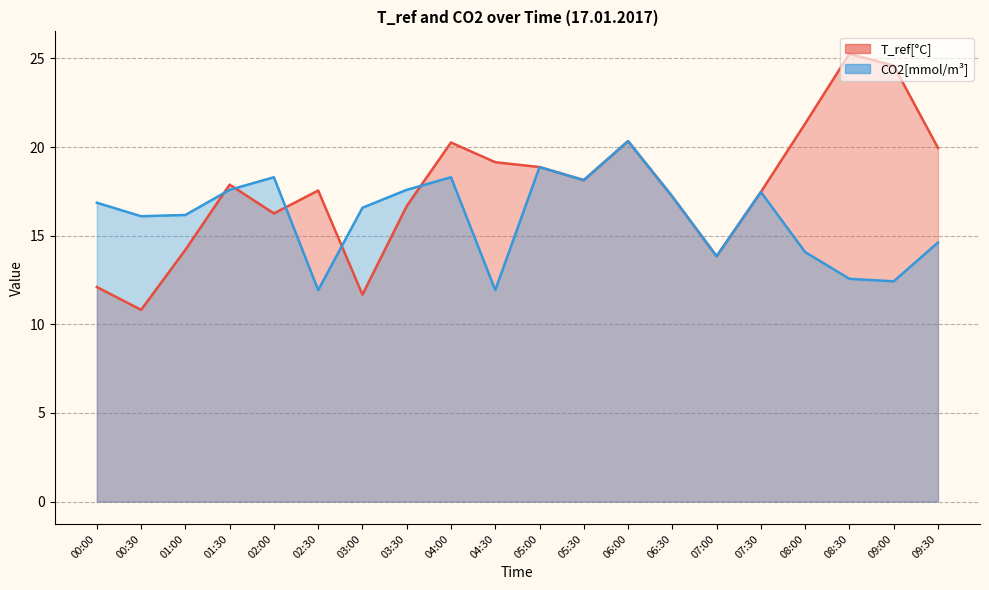

What is the label of the 1st point from the left?

00:00